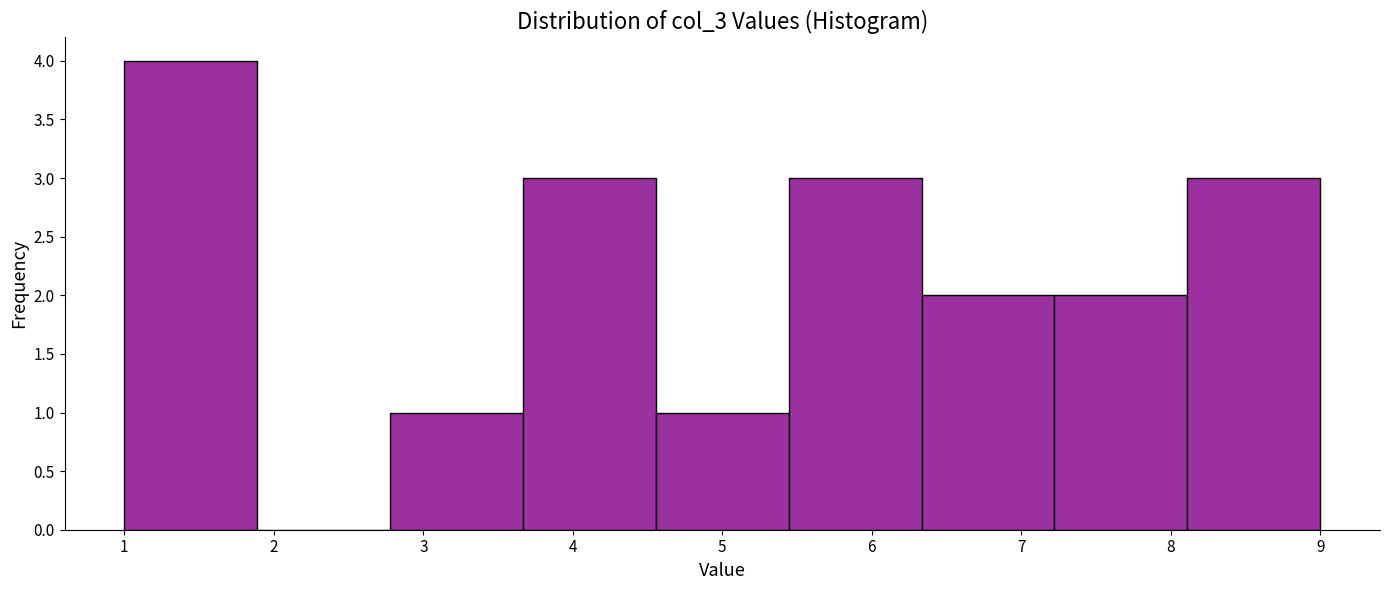

Reading left to right, list every bar in this chart as the range it spans on the x-axis followed by its height. Neither the bar edges nor the heights are printed on the chart, so give them approximately, as read against the axes.

1.0 to 1.9: 4
1.9 to 2.8: 0
2.8 to 3.7: 1
3.7 to 4.6: 3
4.6 to 5.4: 1
5.4 to 6.3: 3
6.3 to 7.2: 2
7.2 to 8.1: 2
8.1 to 9.0: 3